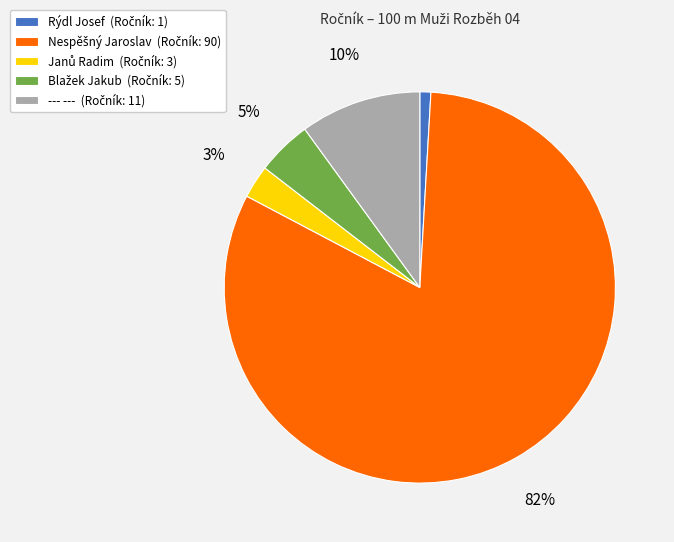

Does any single category account for the majority?

Yes